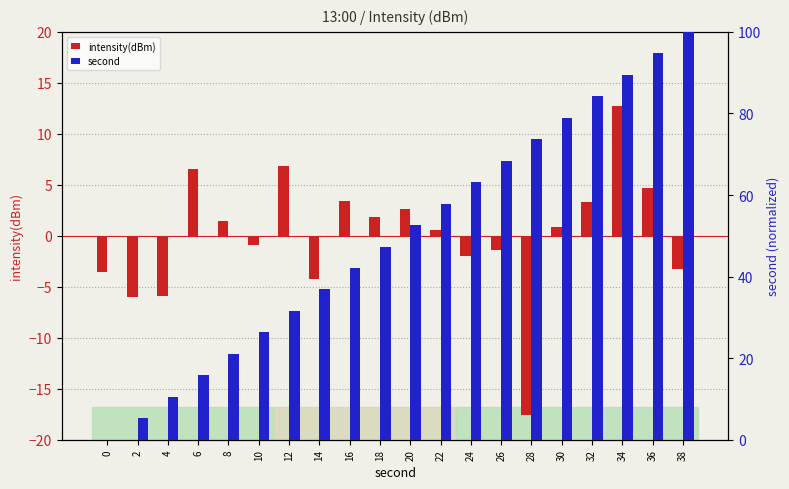

Reading left to right, extract all data points from this chart.

intensity(dBm): -3.6	-6.0	-5.9	6.6	1.4	-0.9	6.8	-4.3	3.4	1.8	2.7	0.6	-2.0	-1.4	-17.6	0.9	3.3	12.7	4.7	-3.3
second: 0.0	5.3	10.5	15.8	21.1	26.3	31.6	36.8	42.1	47.4	52.6	57.9	63.2	68.4	73.7	78.9	84.2	89.5	94.7	100.0